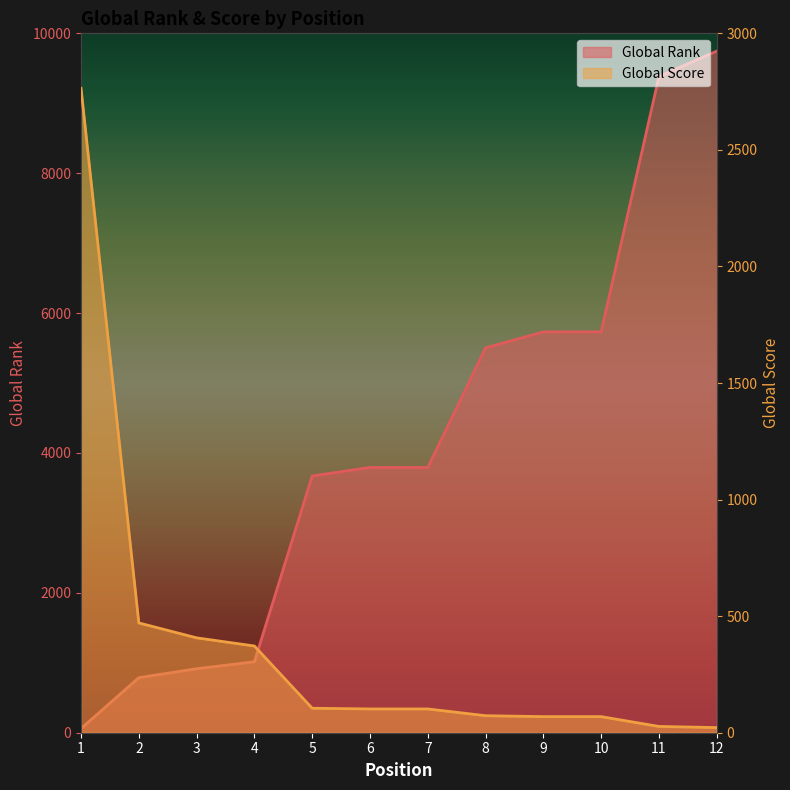

Count the number of data series in this chart.

2